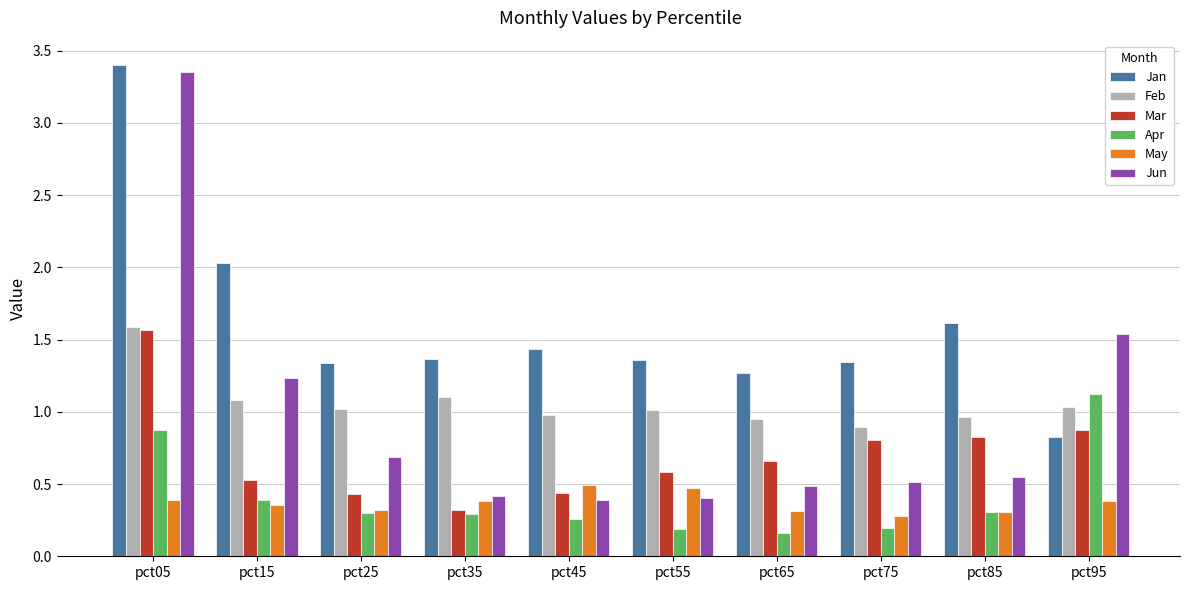

At which label does Apr reach its peak?

pct95